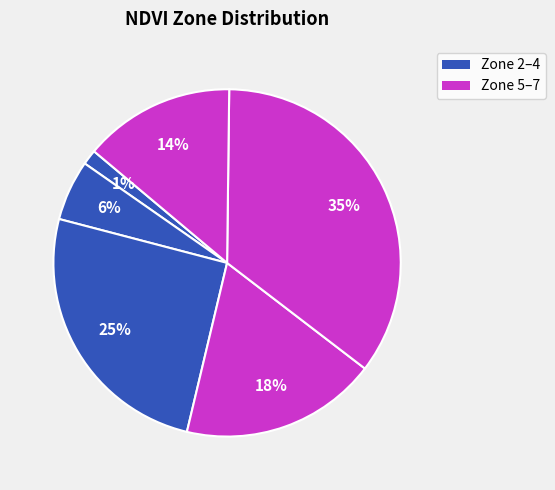

How many slices are in this pie chart?

6